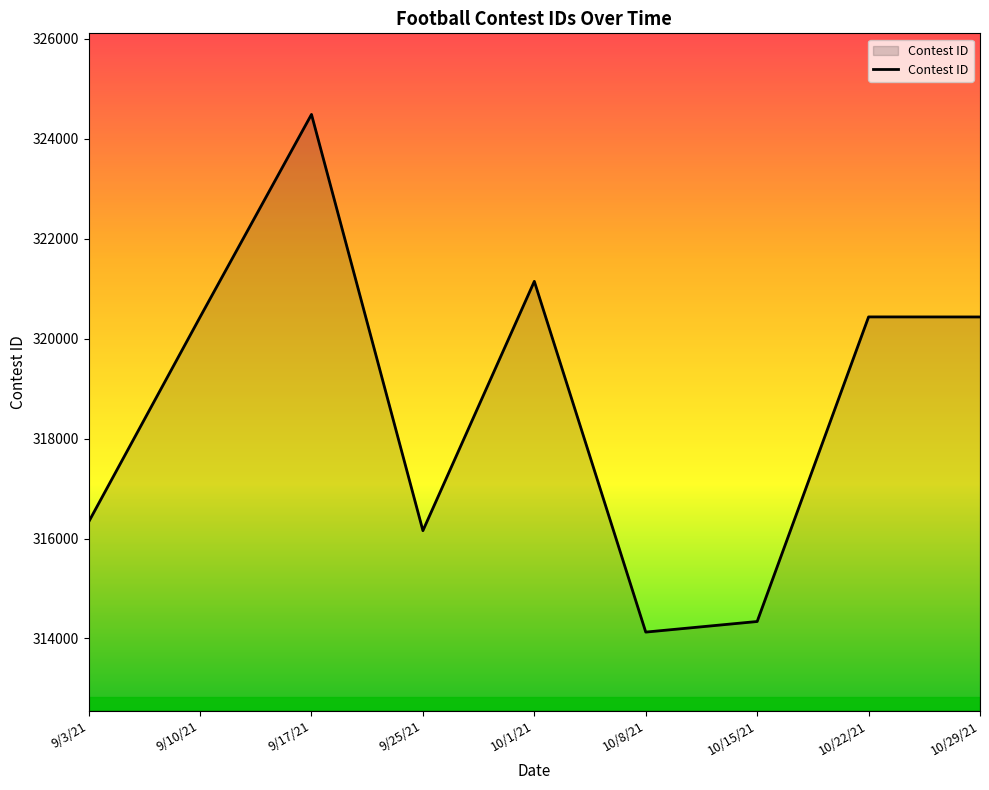

What position from the right is 9/10/21?

8